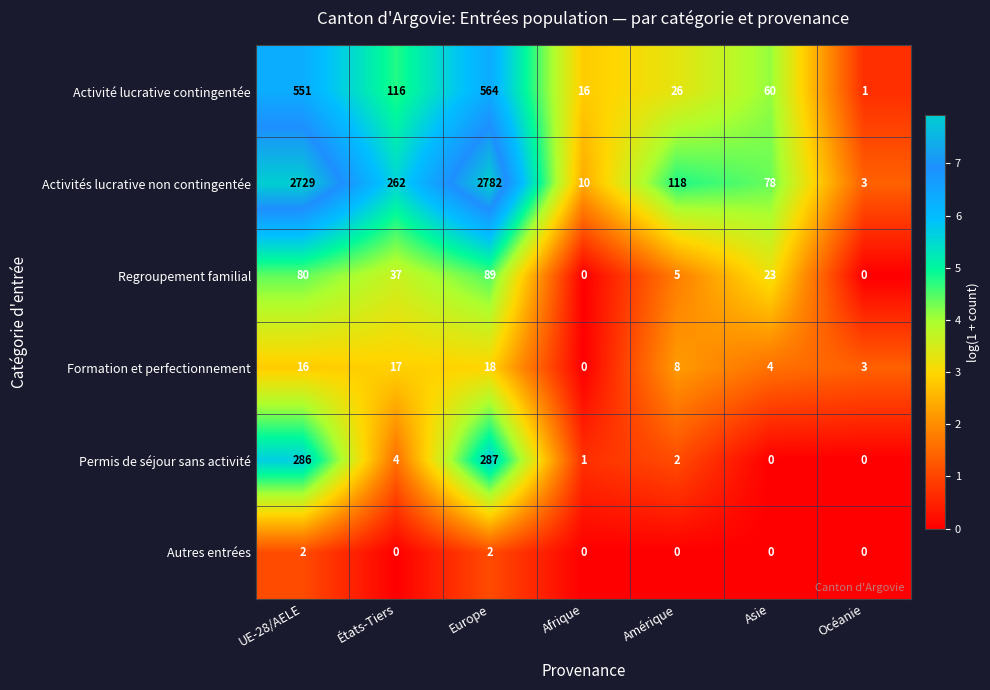

What is the sum of all Regroupement familial values?

234